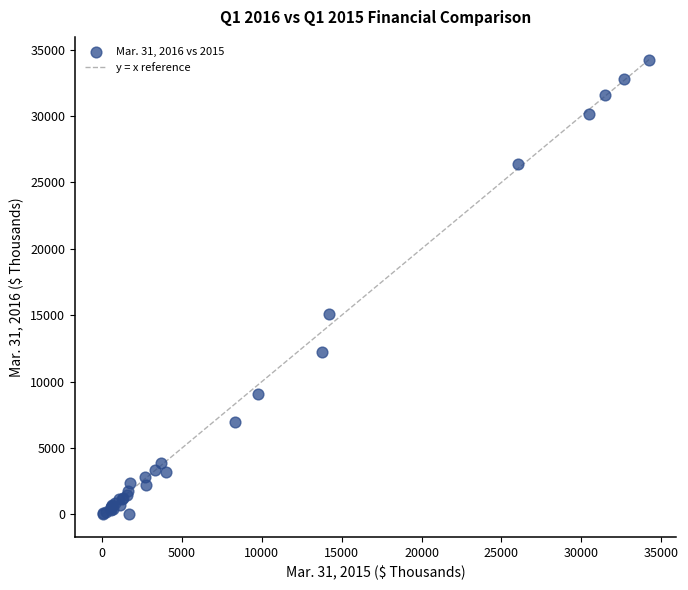

What Y value in the scatter plot is closest to 17117?

15121